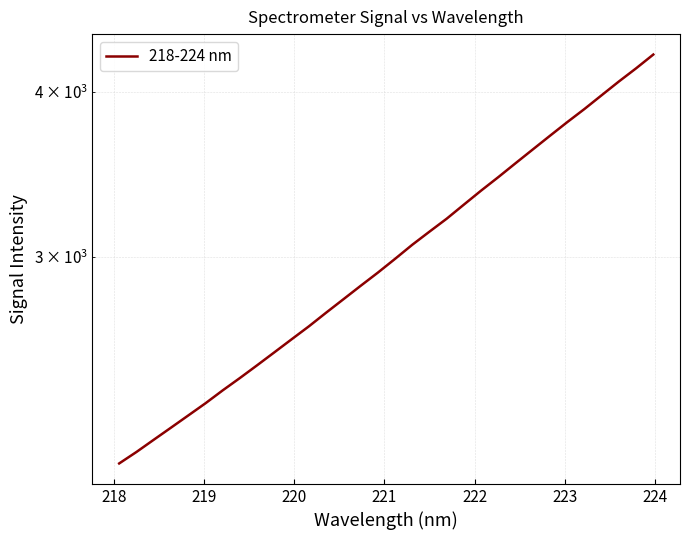

How many lines are shown in the chart?

1